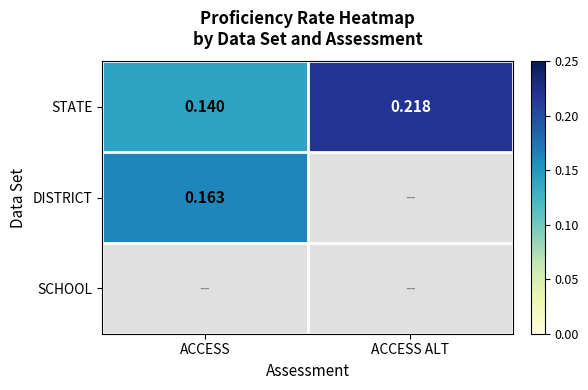

Between ACCESS and ACCESS ALT, which is larger?

ACCESS ALT